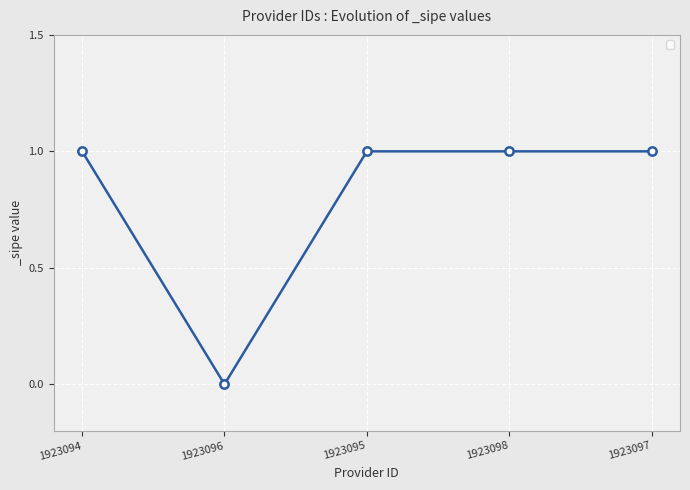

How many data points does each series have?

5